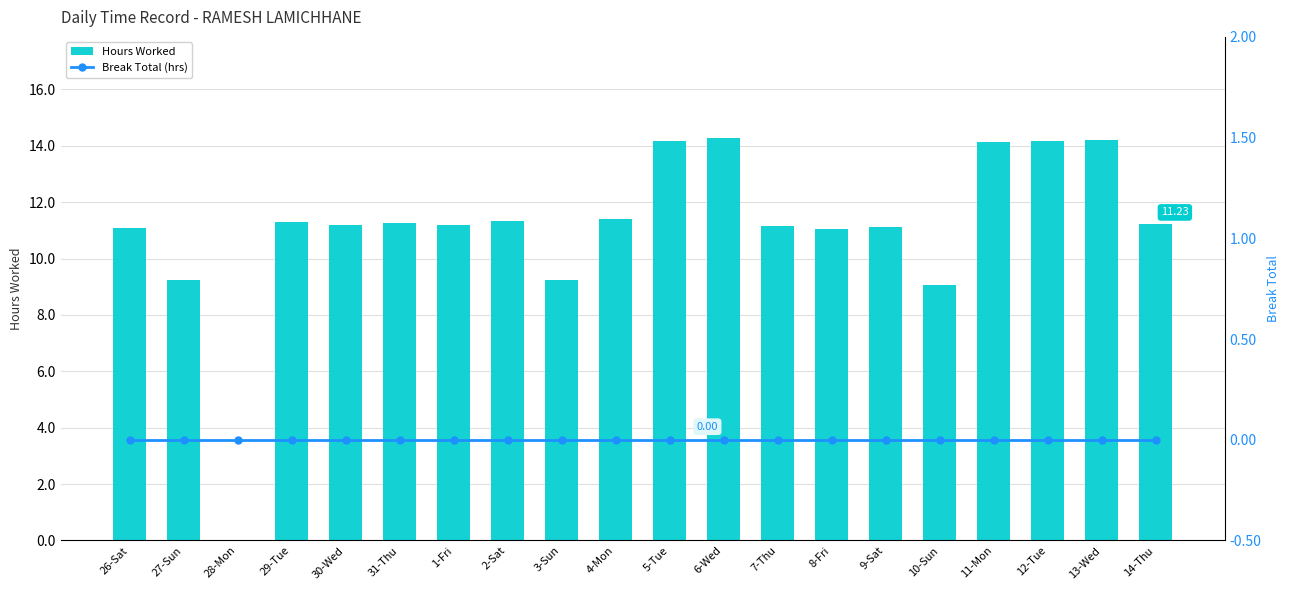

At which label does Hours Worked first exceed 11?

26-Sat